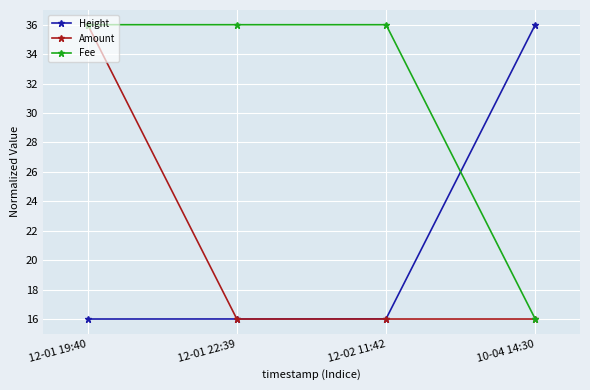

What is the lowest value of the Amount series?

16.0